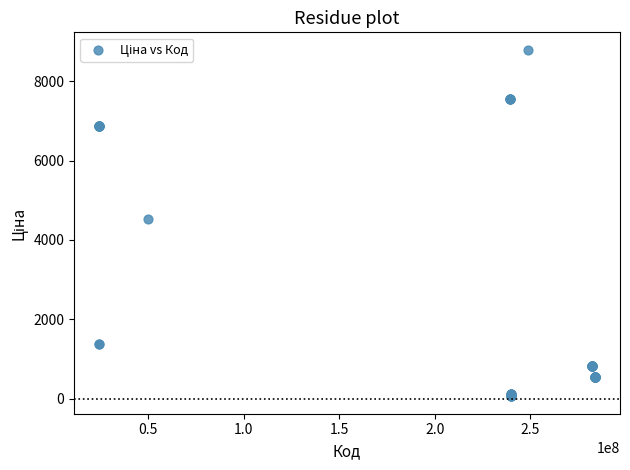

What Y value in the scatter plot is closest to 4427?

4531.4